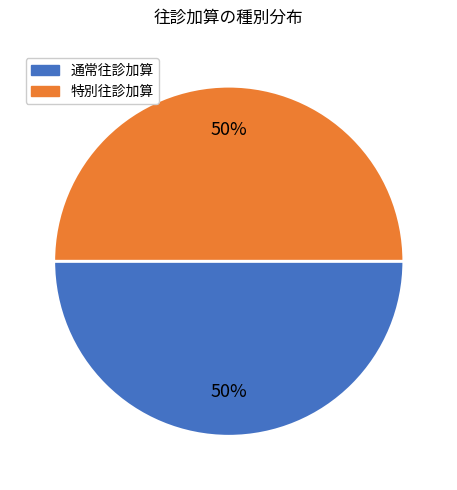

To the nearest percent, what is the average slice percentage?

50%